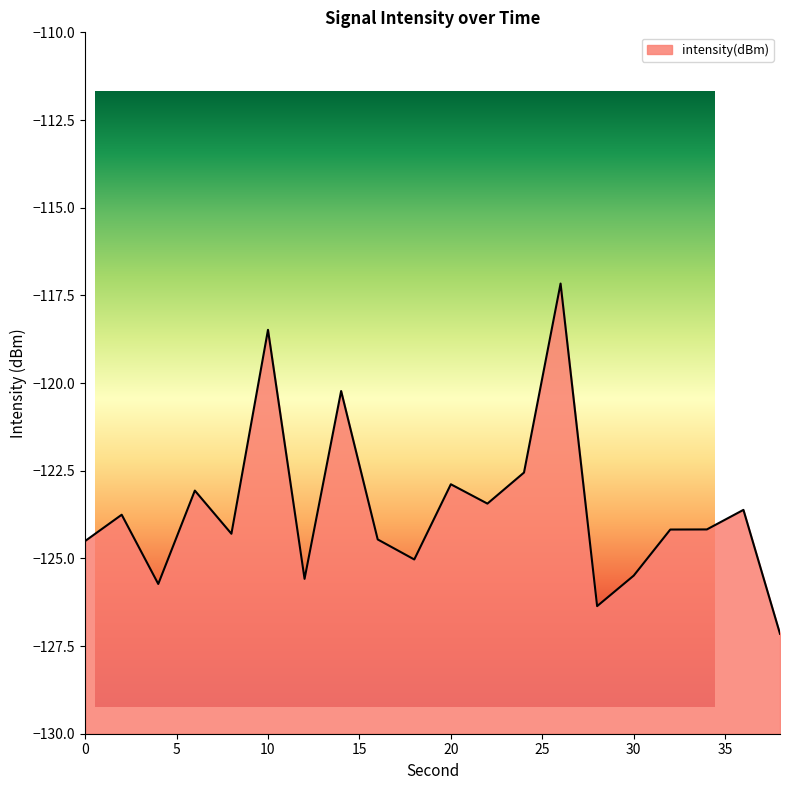

How many lines are shown in the chart?

1